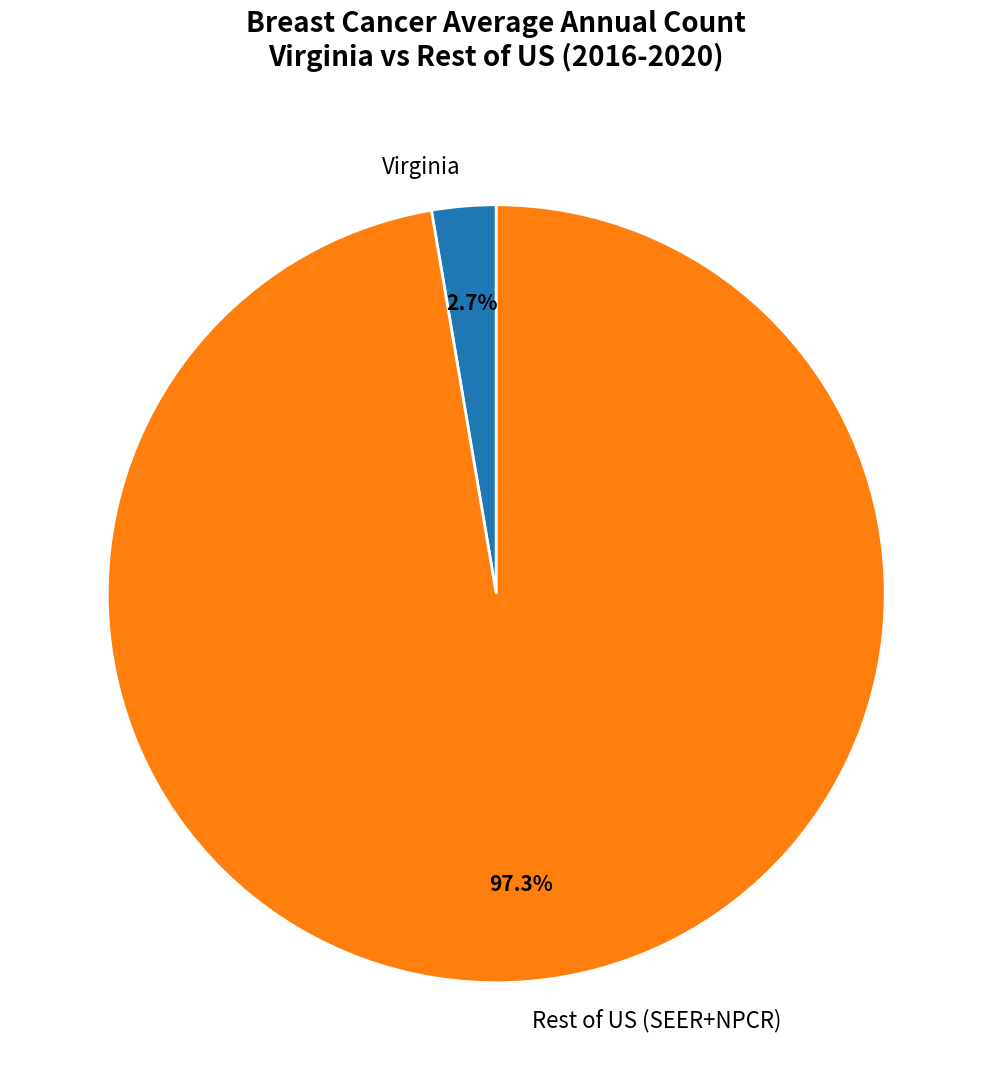

True or false: Virginia accounts for 3% of the total.

True